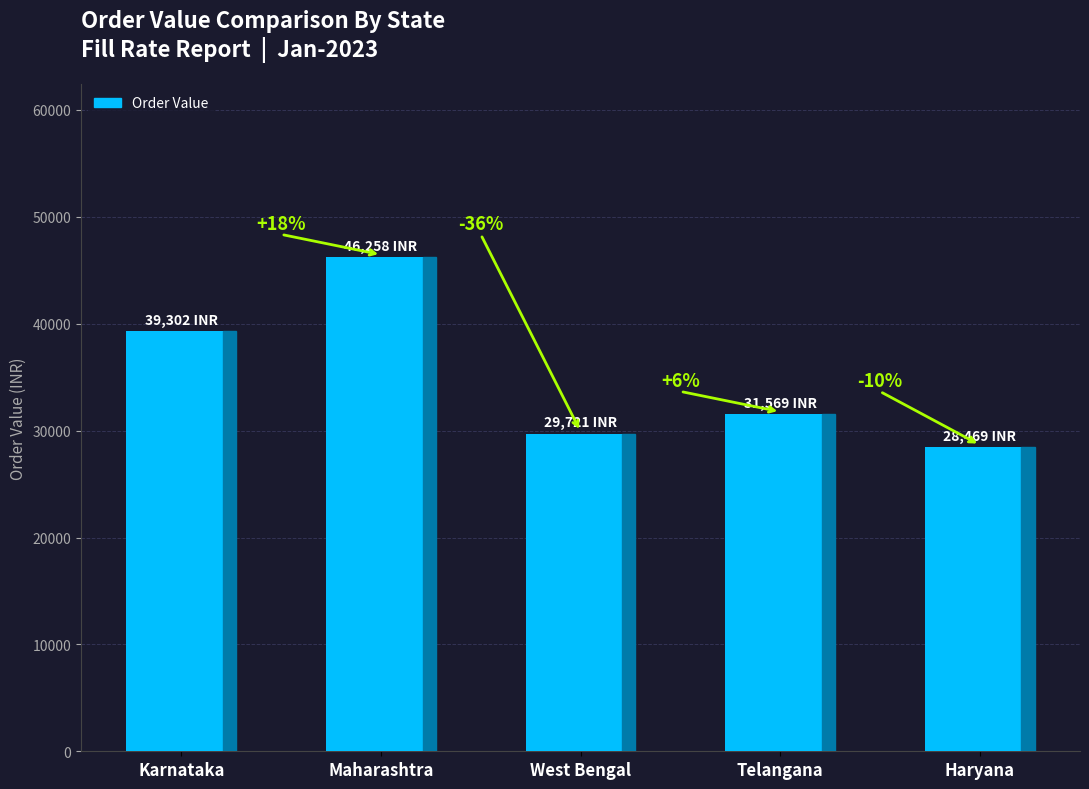

Reading right to left, extract all data points from this chart.

Haryana=28469.0	Telangana=31568.8	West Bengal=29721.5	Maharashtra=46258.2	Karnataka=39302.4